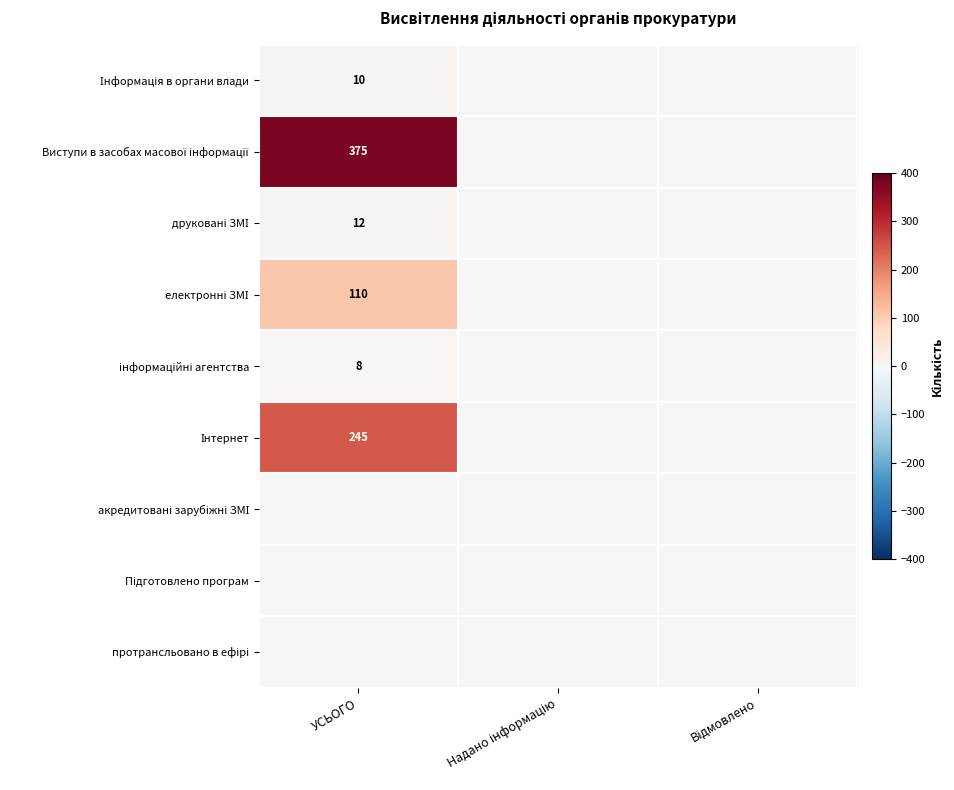

The Підготовлено програм series shows 0 at Надано інформацію. True or false?

True